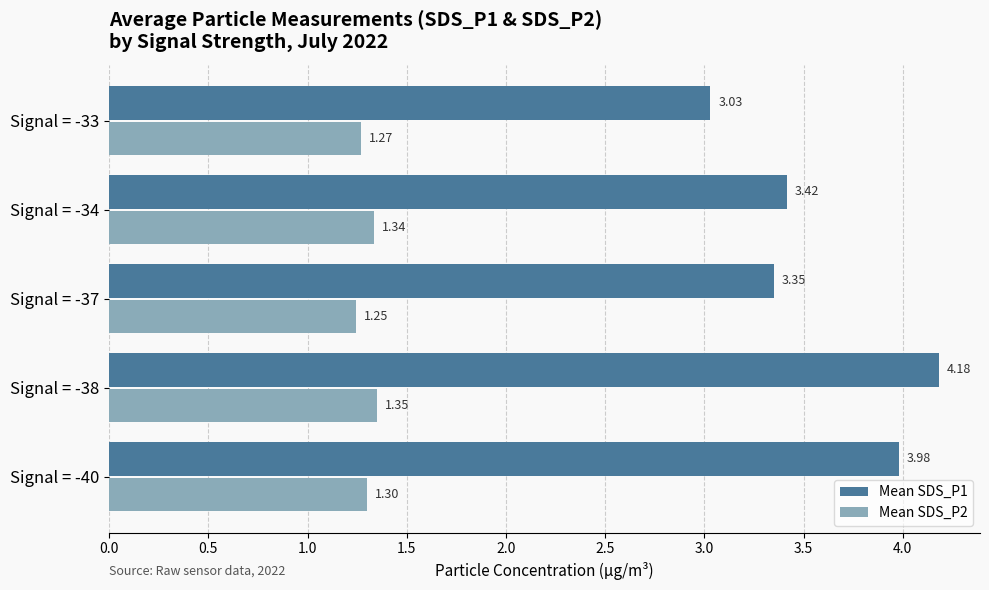

List the series in order of their overall mean, lowest first.

Mean SDS_P2, Mean SDS_P1